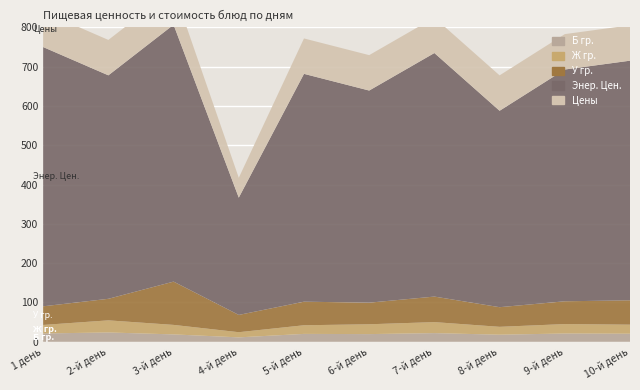

Reading left to right, transcribe all the data shown in this chart.

Б гр.: 1 день=21.1	2-й день=23.7	3-й день=18.7	4-й день=11.2	5-й день=20.0	6-й день=19.5	7-й день=22.0	8-й день=18.0	9-й день=21.0	10-й день=20.5
Ж гр.: 1 день=21.6	2-й день=30.8	3-й день=24.2	4-й день=13.1	5-й день=22.0	6-й день=25.0	7-й день=28.0	8-й день=20.0	9-й день=24.0	10-й день=23.0
У гр.: 1 день=47.5	2-й день=54.9	3-й день=110.2	4-й день=44.0	5-й день=60.0	6-й день=55.0	7-й день=65.0	8-й день=50.0	9-й день=58.0	10-й день=62.0
Энер. Цен.: 1 день=659.9	2-й день=568.9	3-й день=653.9	4-й день=298.5	5-й день=580.0	6-й день=540.0	7-й день=620.0	8-й день=500.0	9-й день=590.0	10-й день=610.0
Цены: 1 день=90.1	2-й день=90.1	3-й день=90.1	4-й день=50.6	5-й день=90.1	6-й день=90.1	7-й день=90.1	8-й день=90.1	9-й день=90.1	10-й день=90.1